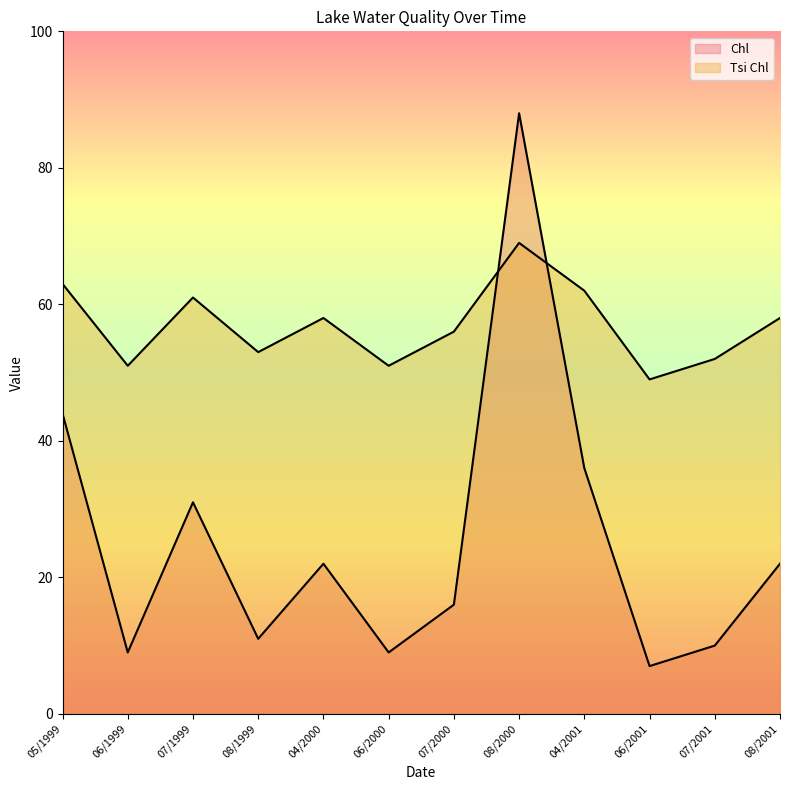

The Chl series shows 10 at 07/2001. True or false?

True